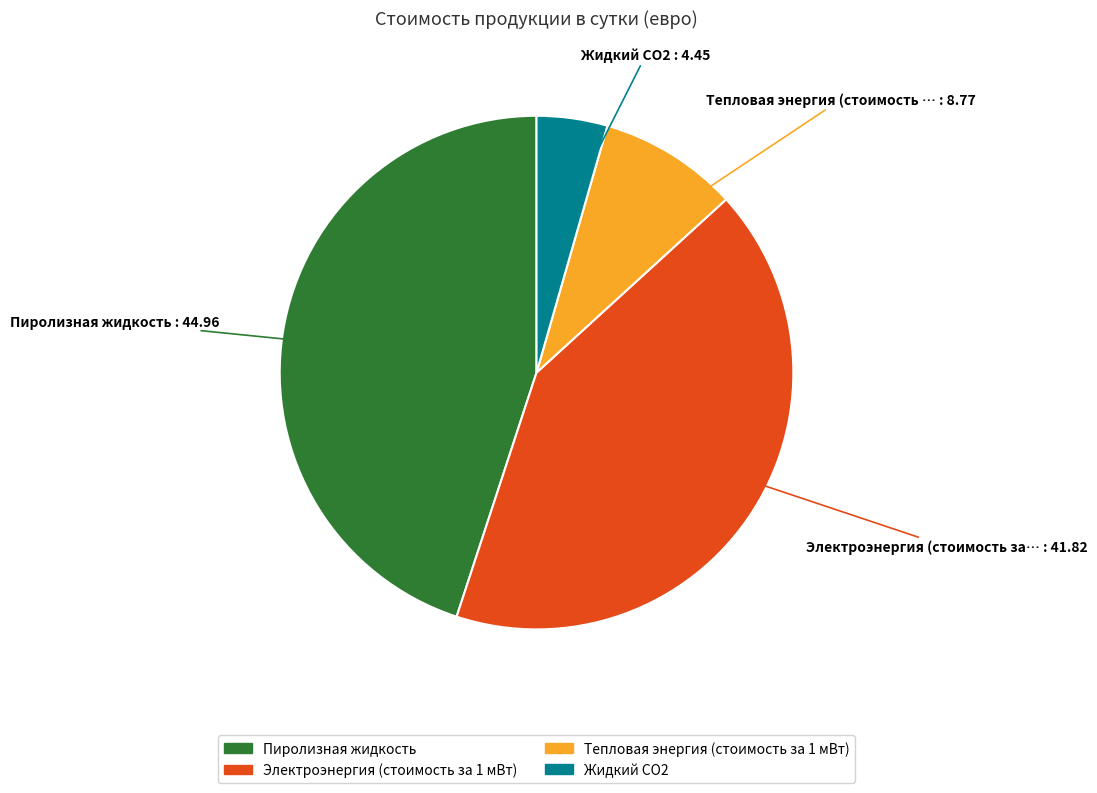

Does Жидкий СО2 account for over 50% of the chart?

No